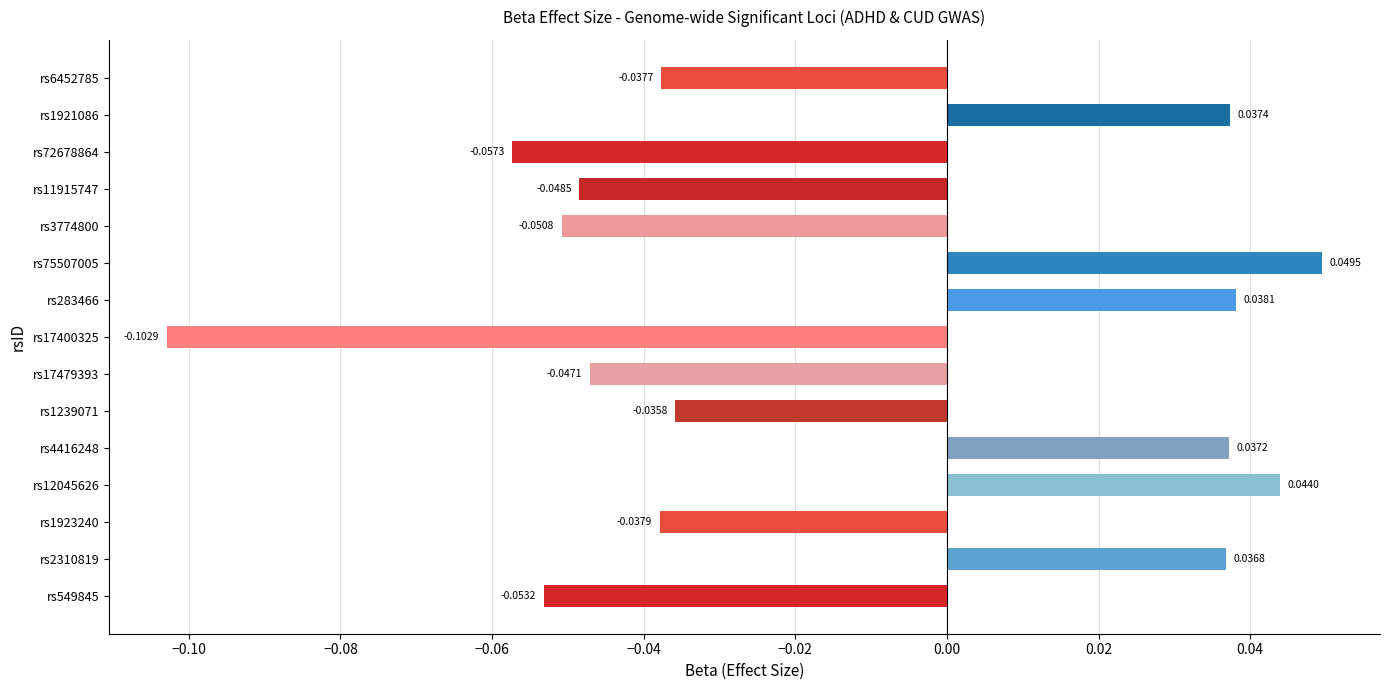

How many bars are there in total?

15